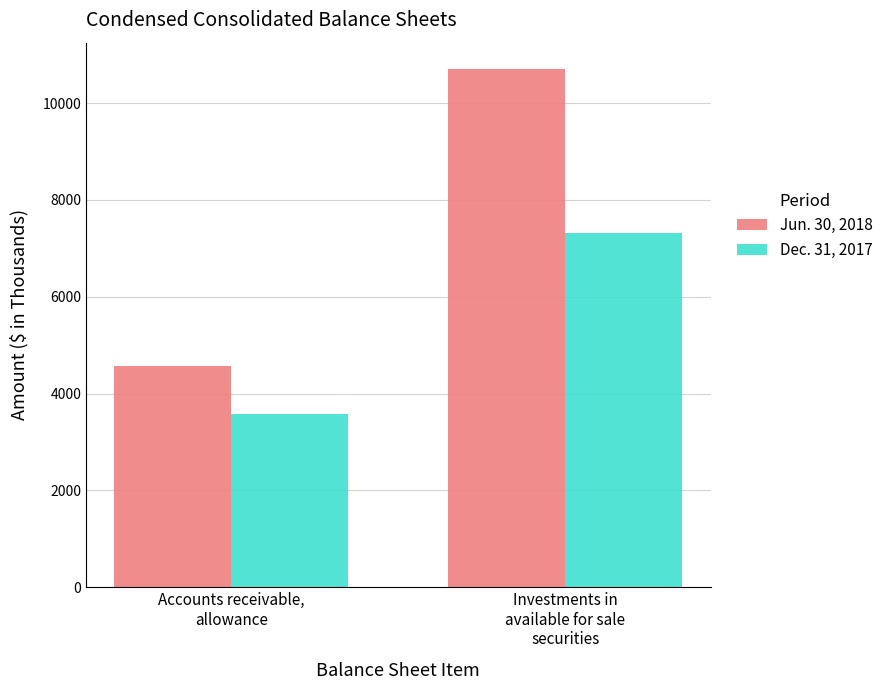

What is the sum of all Dec. 31, 2017 values?

10882